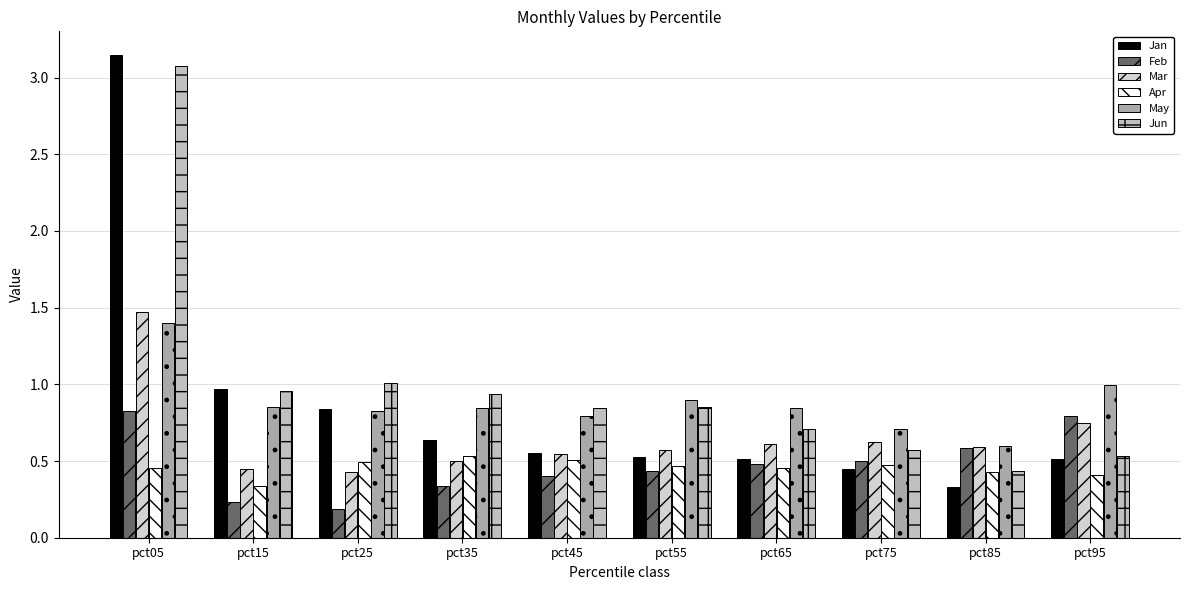

Which has a higher value, pct35 or pct95?

pct35